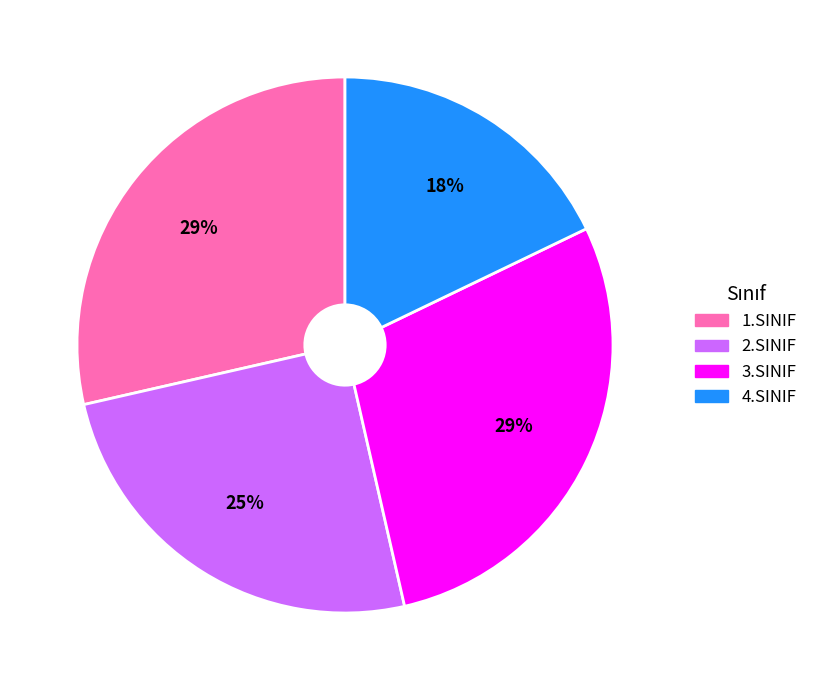

How many slices are in this pie chart?

4